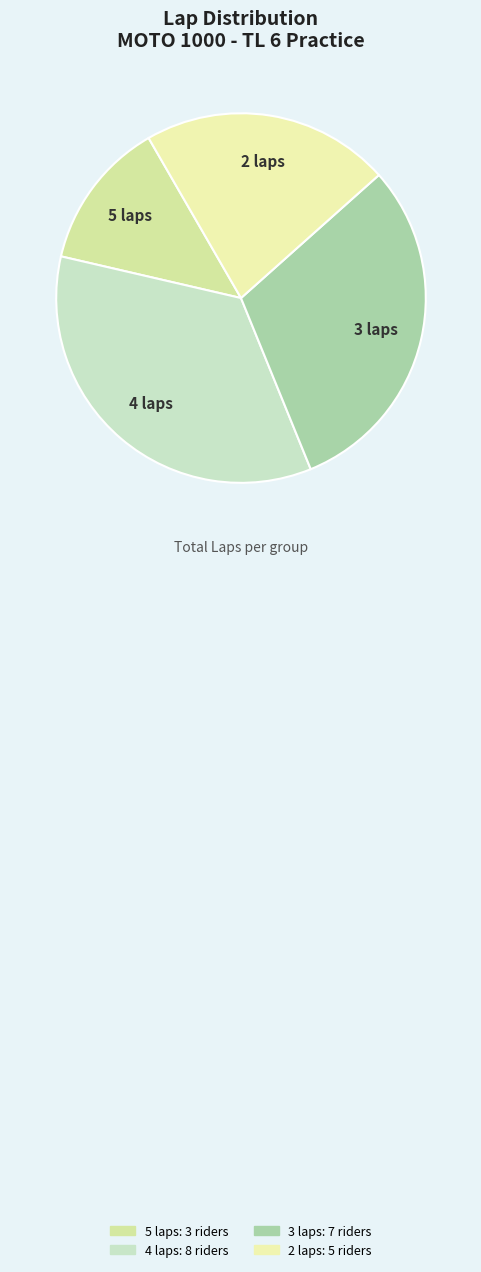

Between 5 laps and 4 laps, which is larger?

4 laps